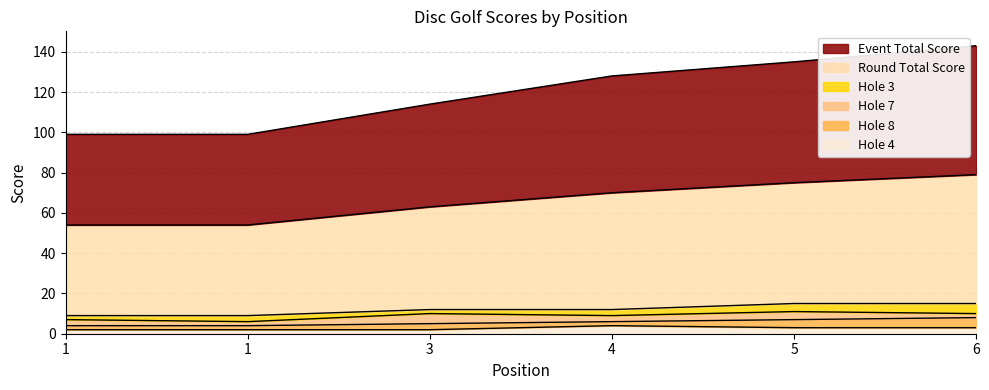

What is the difference between the highest and lowest values at 6?

140